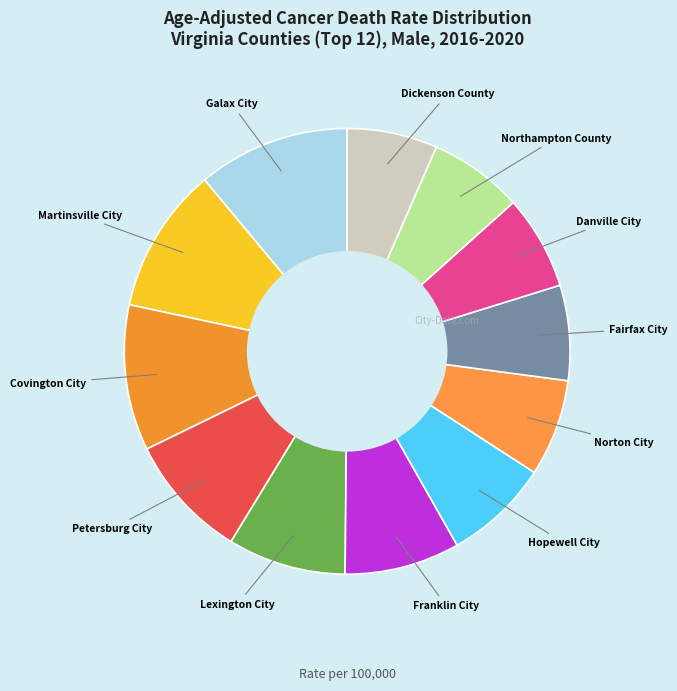

Is it true that Petersburg City is 9% of the pie?

True